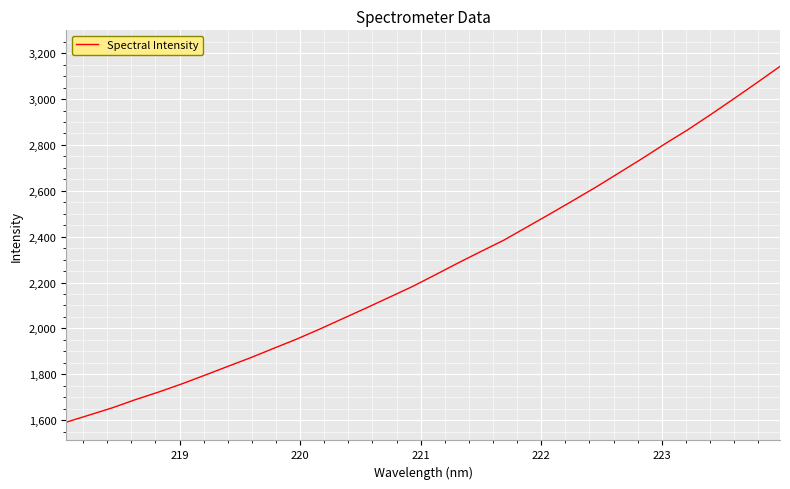

What is the minimum value shown in the chart?

1590.7